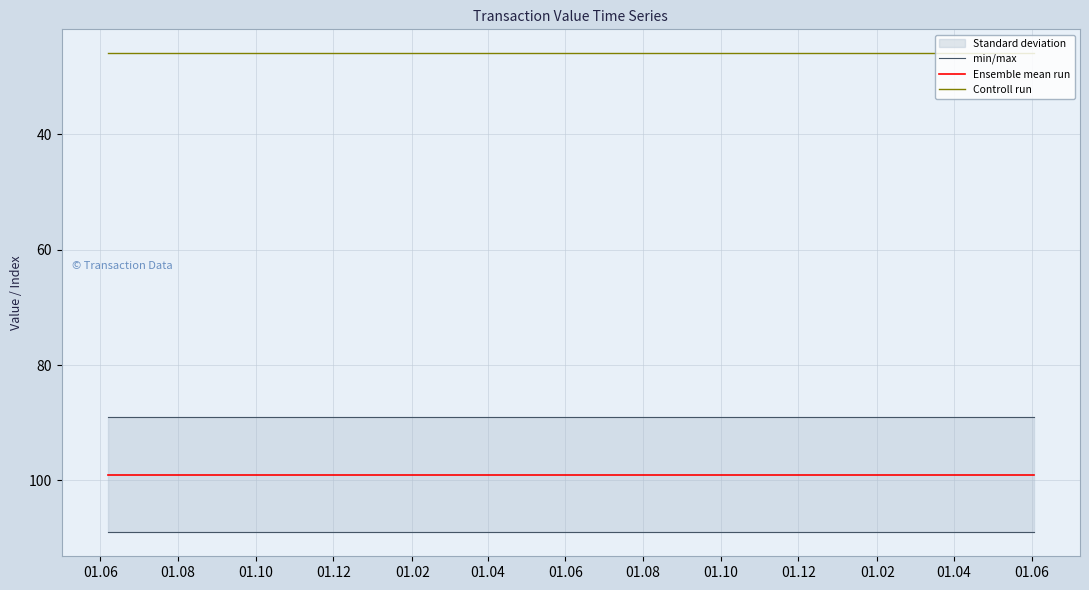

Which series has the largest total across all categories?

min/max